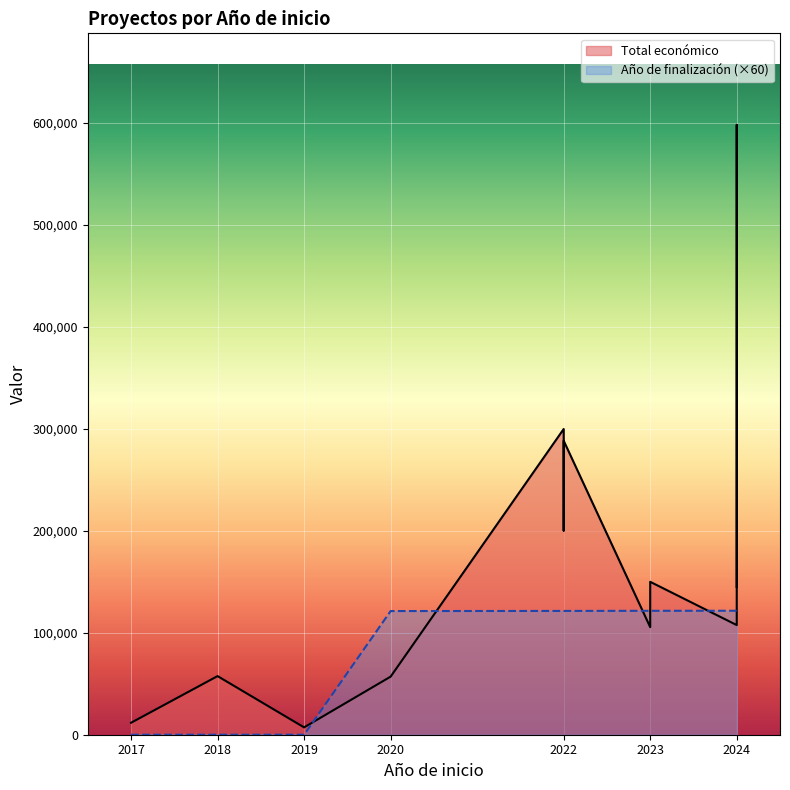

Which series has the largest range (max minus min)?

Total económico line